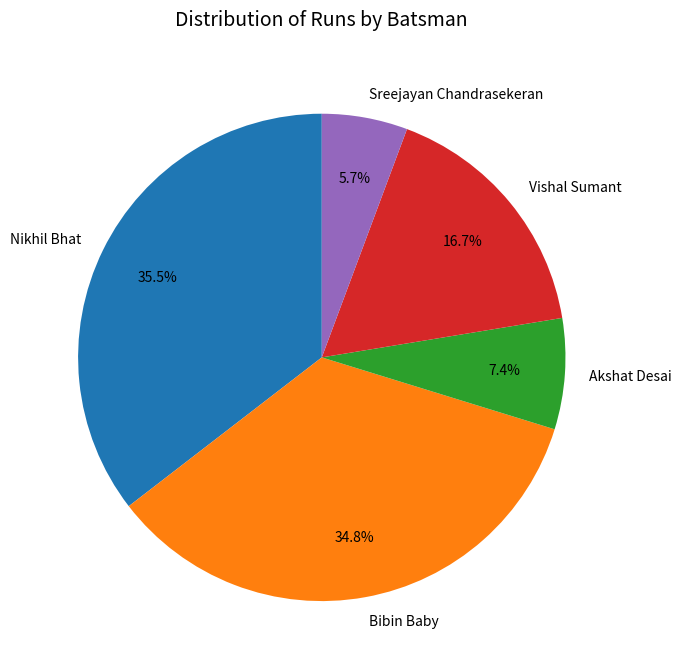

Which category has the biggest portion of the pie?

Nikhil Bhat